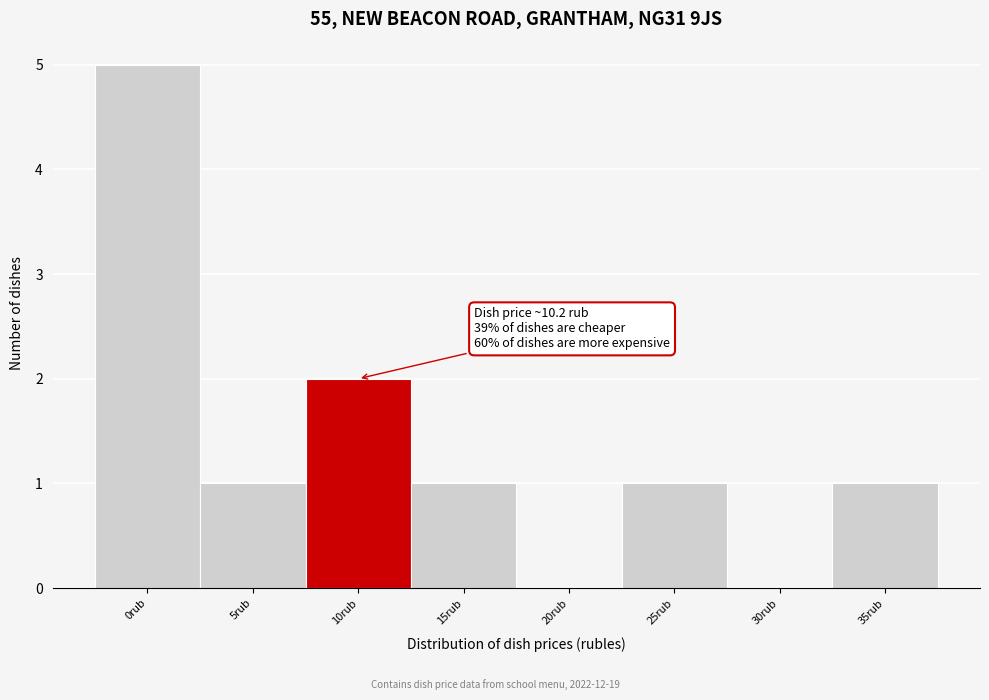

Reading left to right, transcribe all the data shown in this chart.

0rub=5	5rub=1	10rub=2	15rub=1	20rub=0	25rub=1	30rub=0	35rub=1